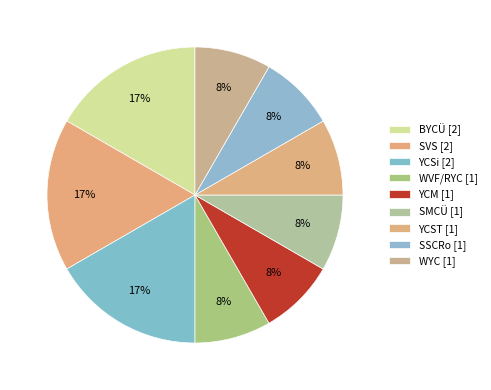

Count the number of slices in the pie.

9